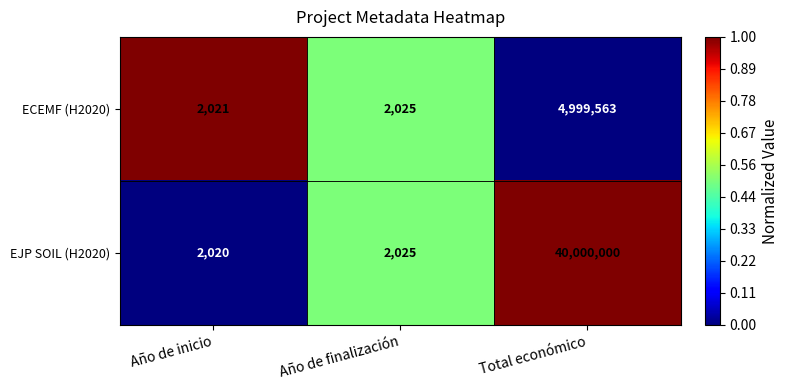

What is the total value across all series at Año de inicio?

4041